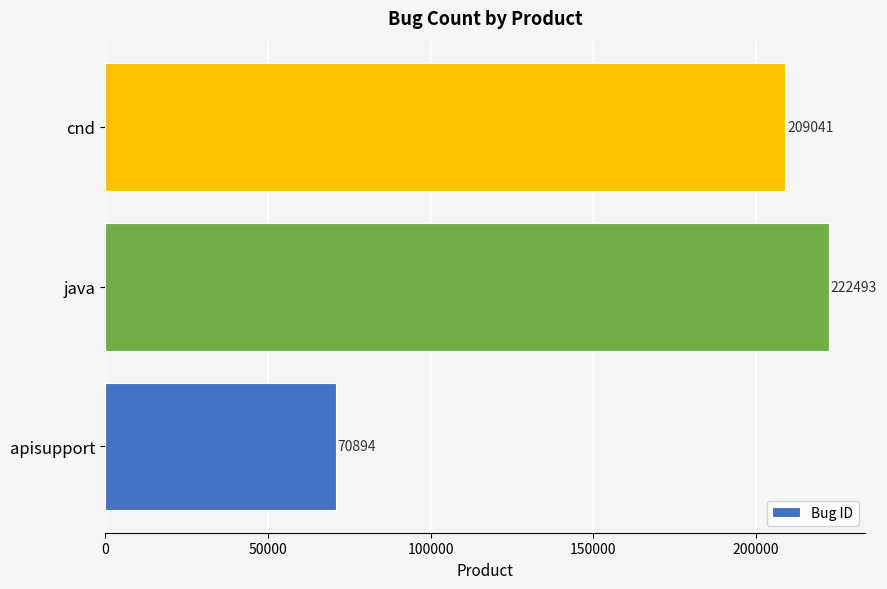

What is the maximum value shown in the chart?

222493